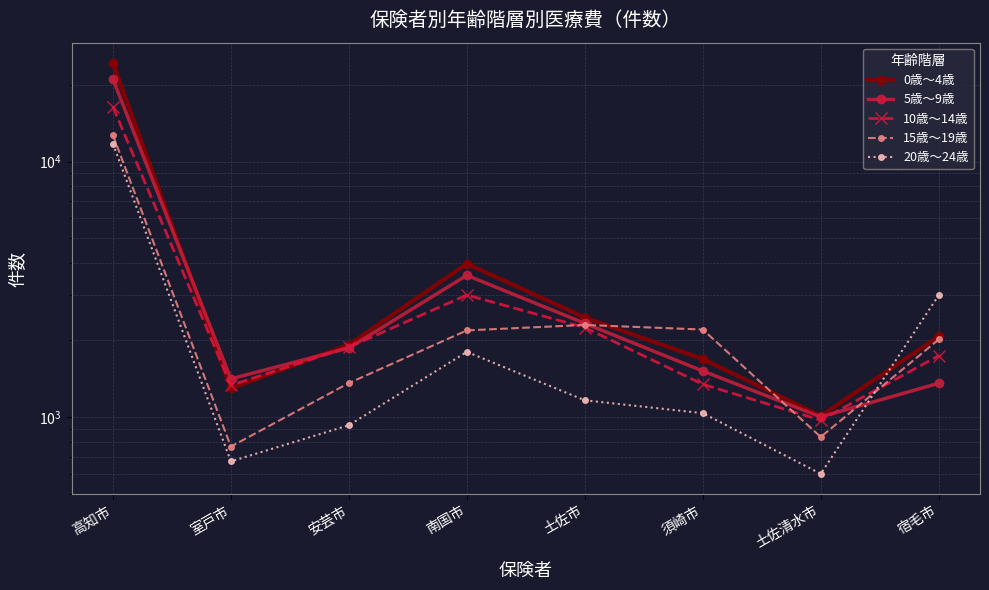

Rank the series at 室戸市 from lowest to highest value.

20歳～24歳, 15歳～19歳, 0歳～4歳, 10歳～14歳, 5歳～9歳